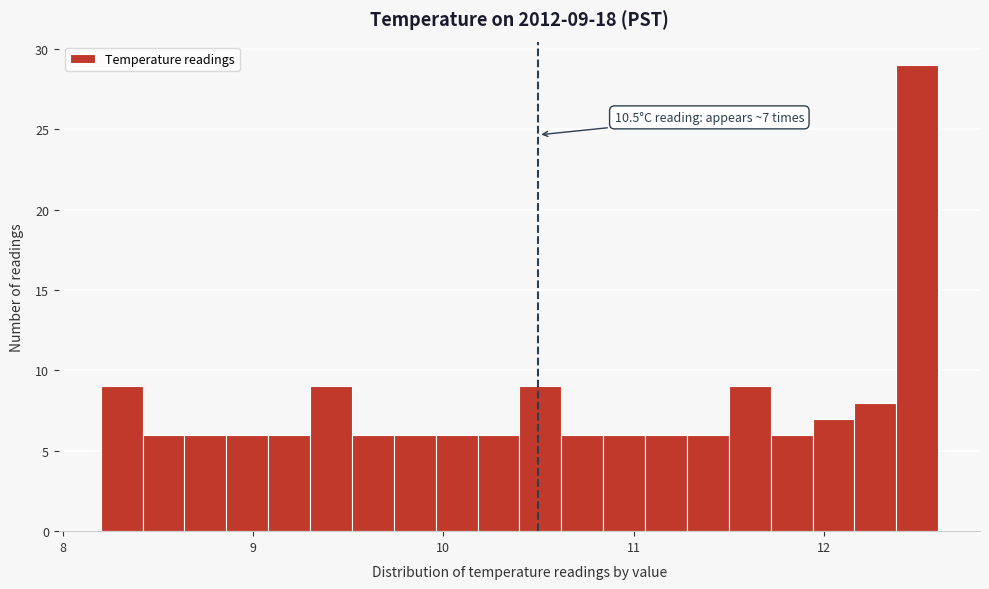

Around what value on the x-axis is the tallest bar? Give the approximate position of its centre, as read against the axis.

12.5